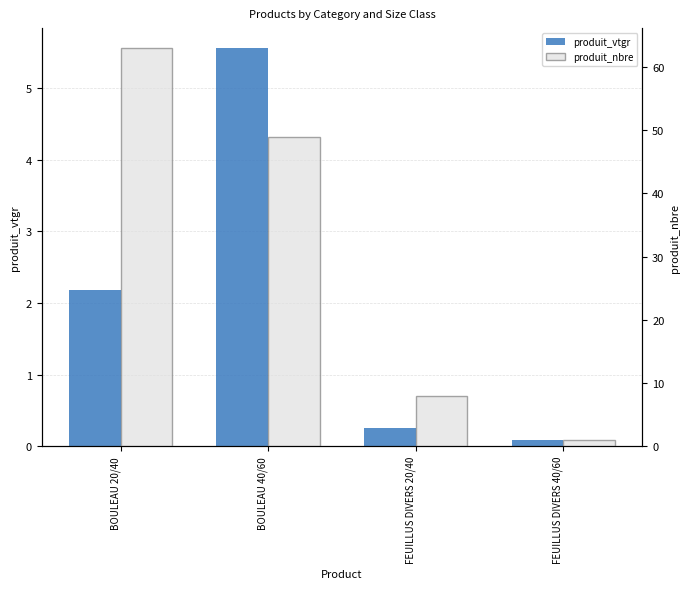

List the series in order of their overall mean, lowest first.

produit_vtgr, produit_nbre